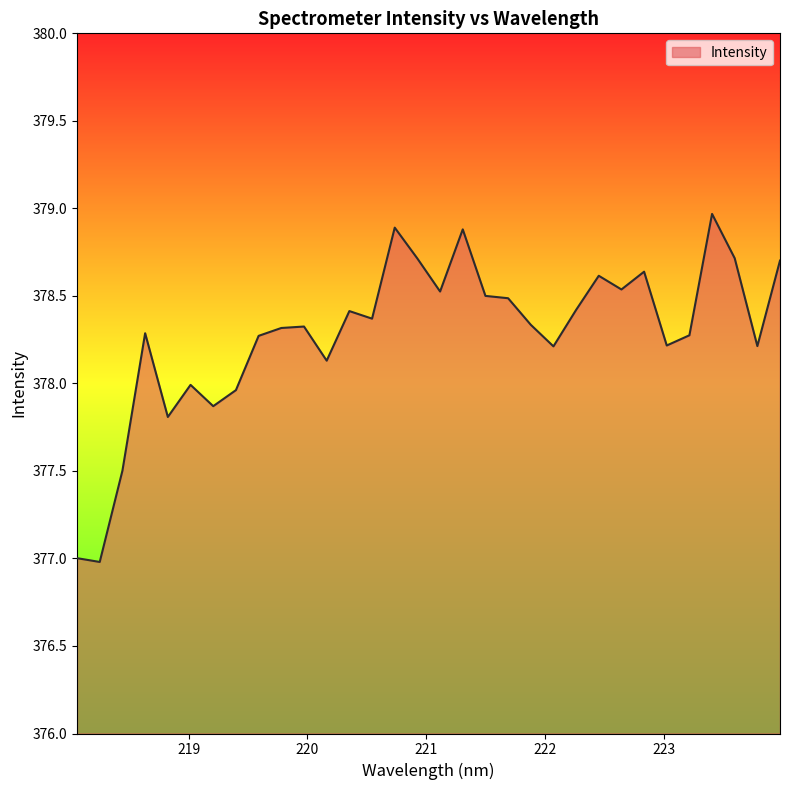

What is the average value?

378.3